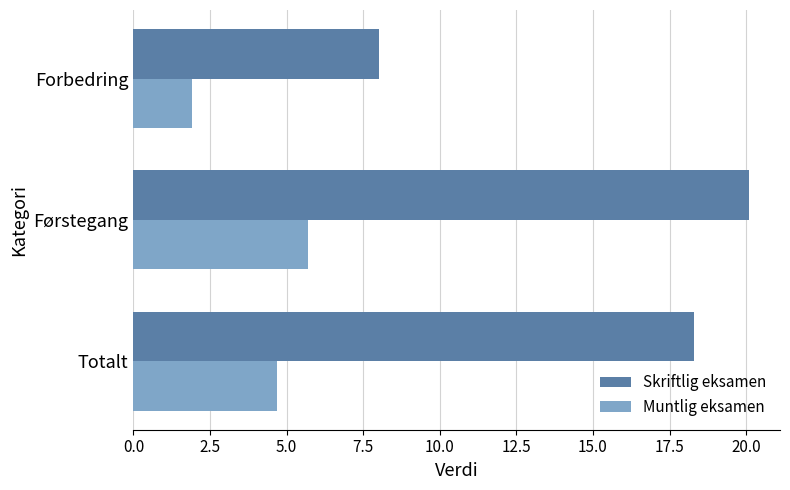

The Skriftlig eksamen series shows 18.3 at Totalt. True or false?

True